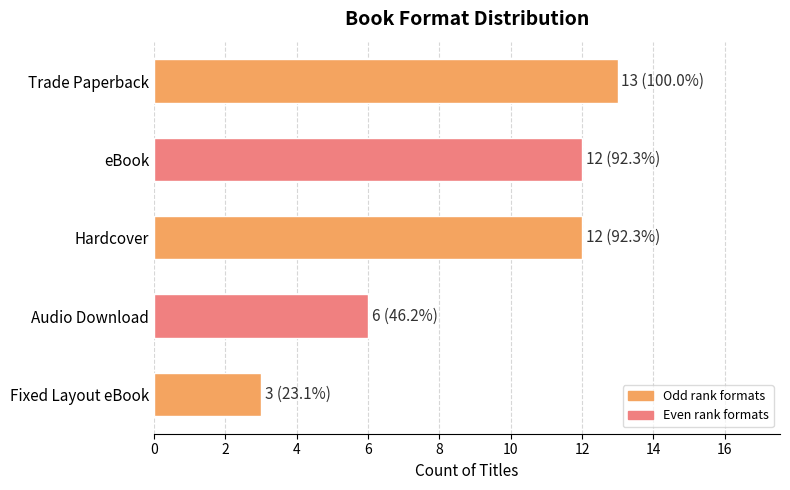

What is the label of the 1st bar from the top?

Trade Paperback